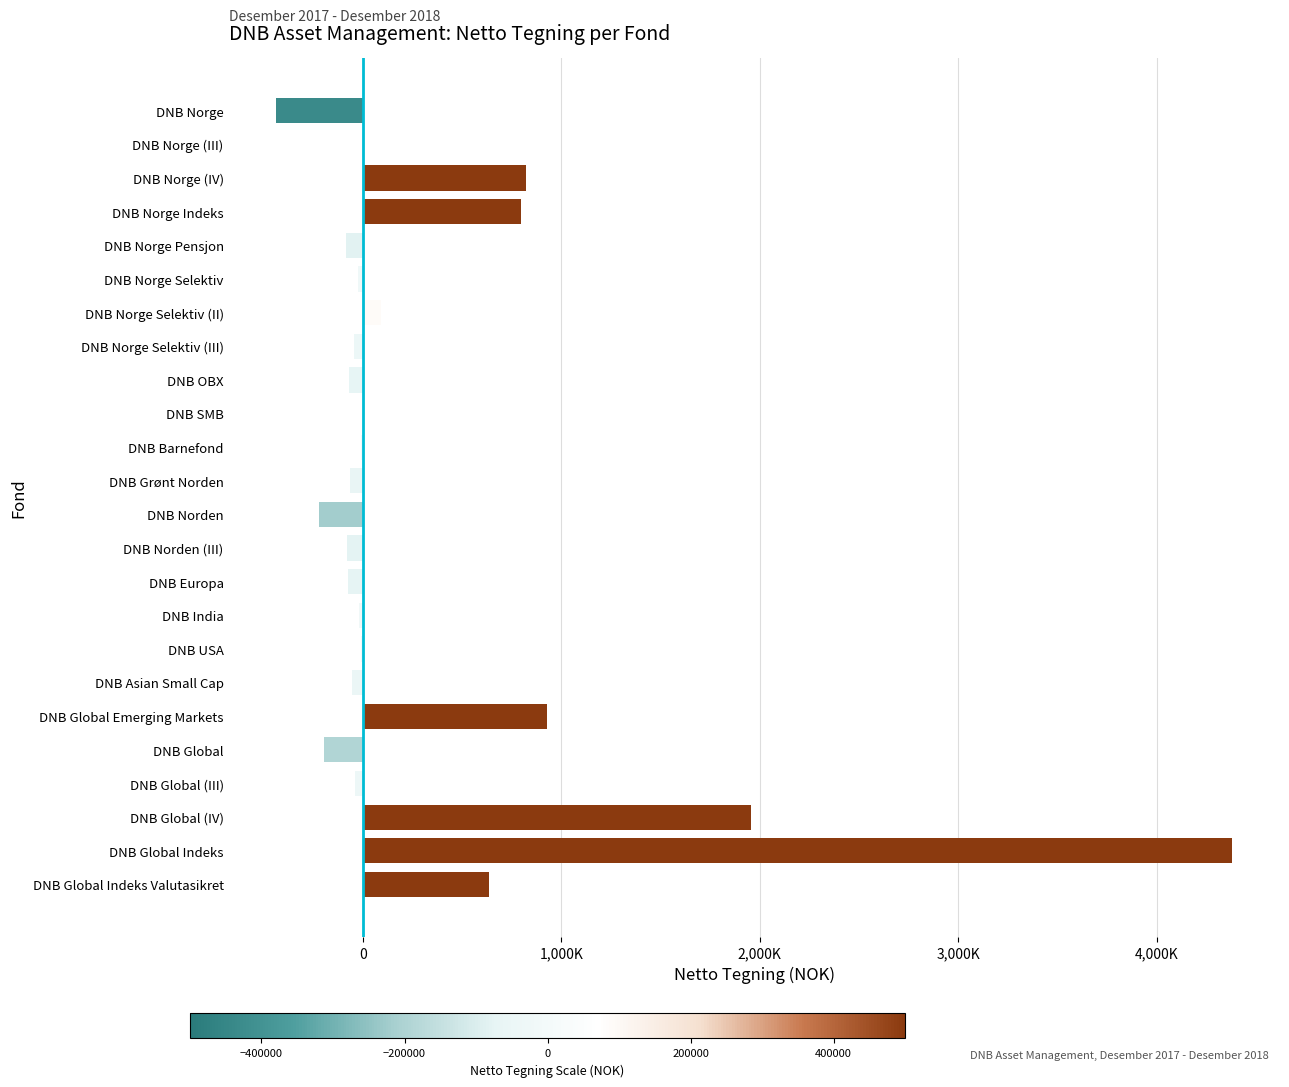

How many values are below -21809?

12